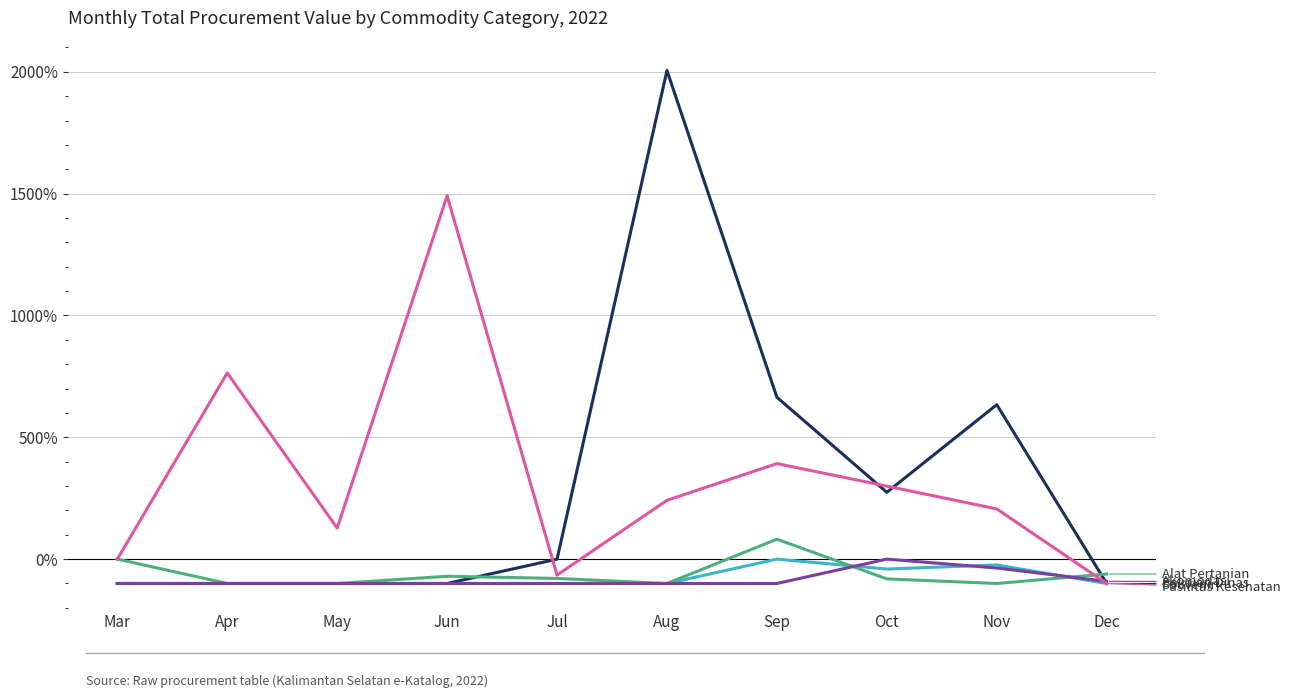

Which label corresponds to the largest value in the chart?

Aug